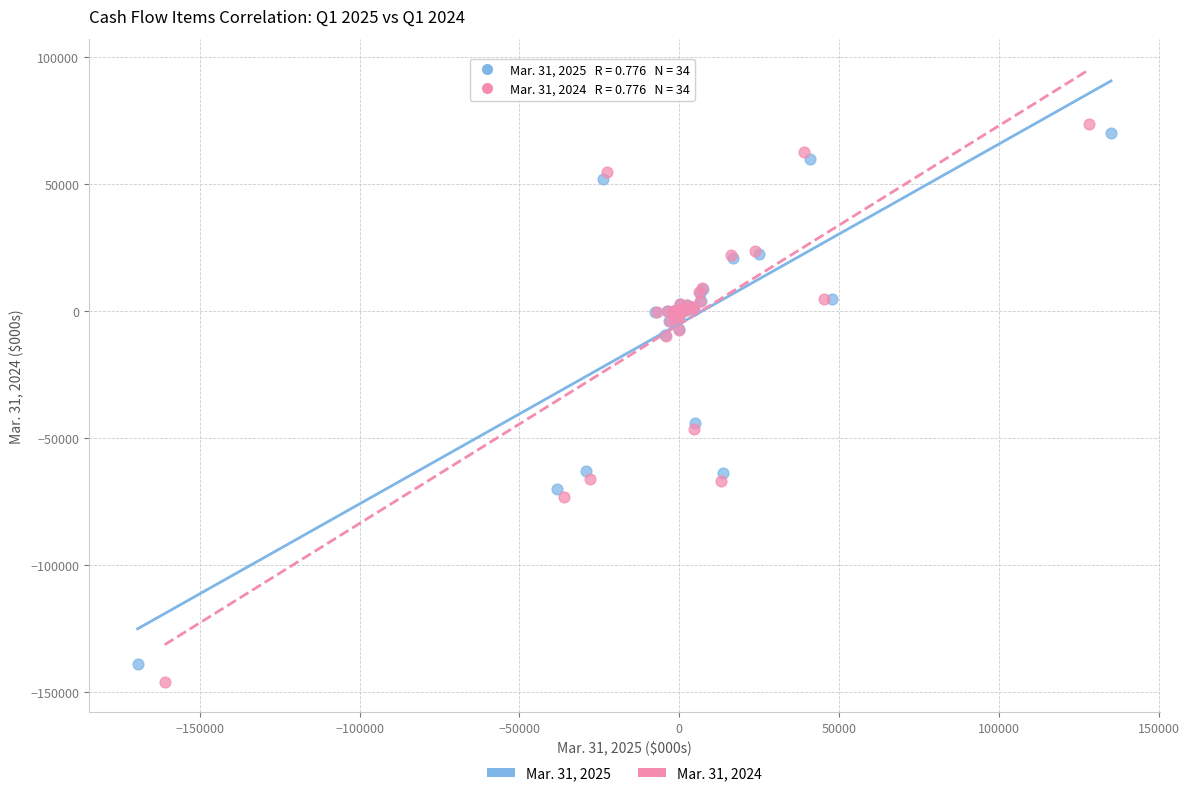

Which series has the largest Y range (max minus min)?

Mar. 31, 2024